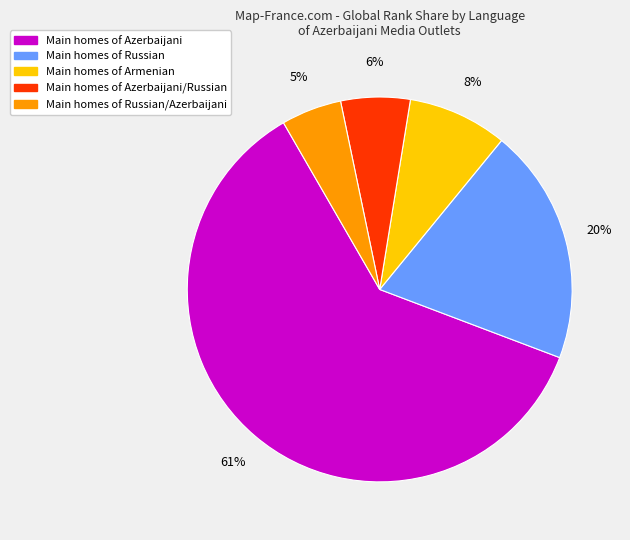

Is there a majority slice in this chart?

Yes